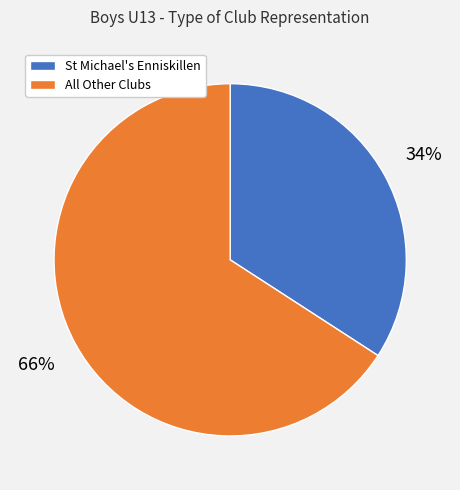

How many segments does this pie chart have?

2